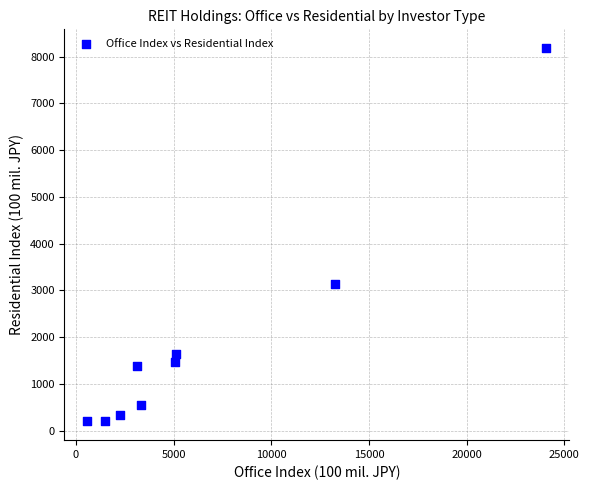

What is the average X value?

6479